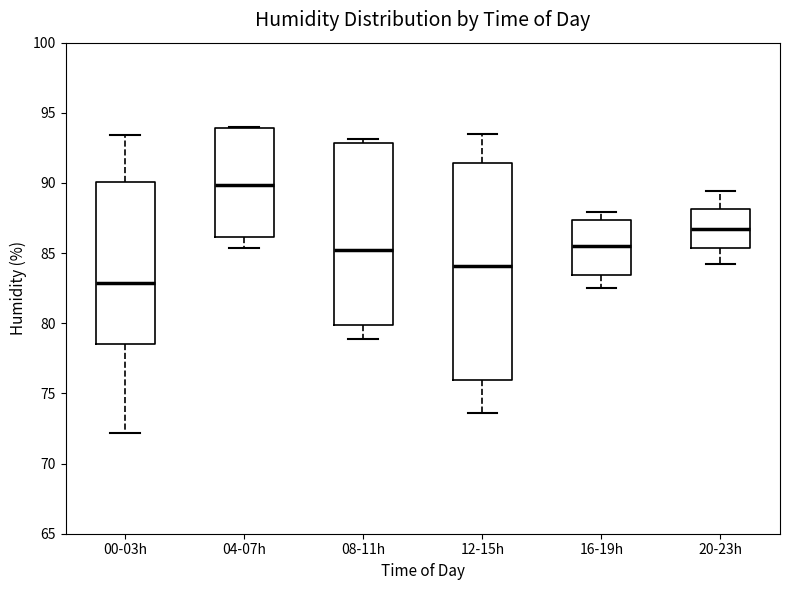

Which box's median line is the highest?

04-07h